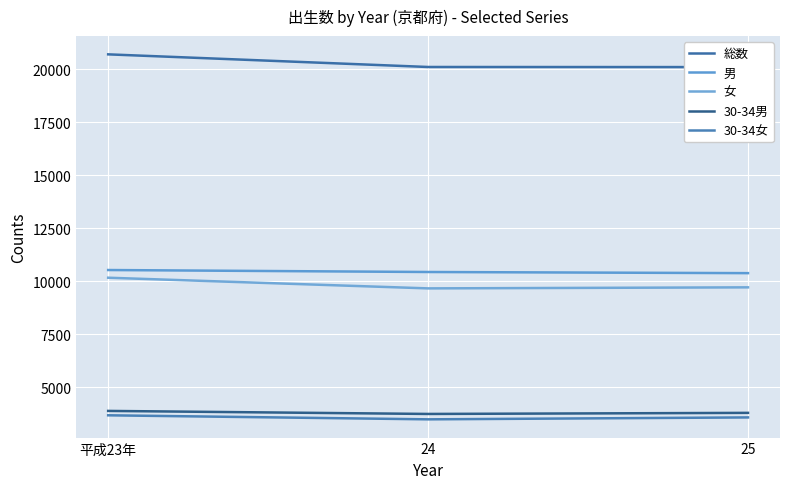

Reading left to right, transcribe all the data shown in this chart.

総数: 平成23年=20707	24=20111	25=20106
男: 平成23年=10535	24=10442	25=10388
女: 平成23年=10172	24=9669	25=9718
30-34男: 平成23年=3890	24=3747	25=3798
30-34女: 平成23年=3683	24=3493	25=3583